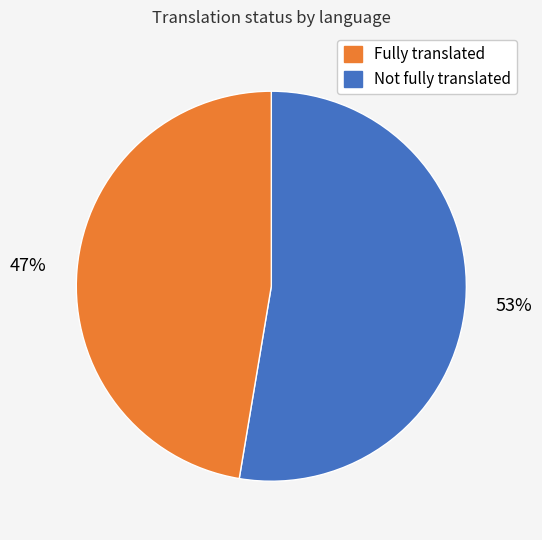

To the nearest percent, what is the average slice percentage?

50%